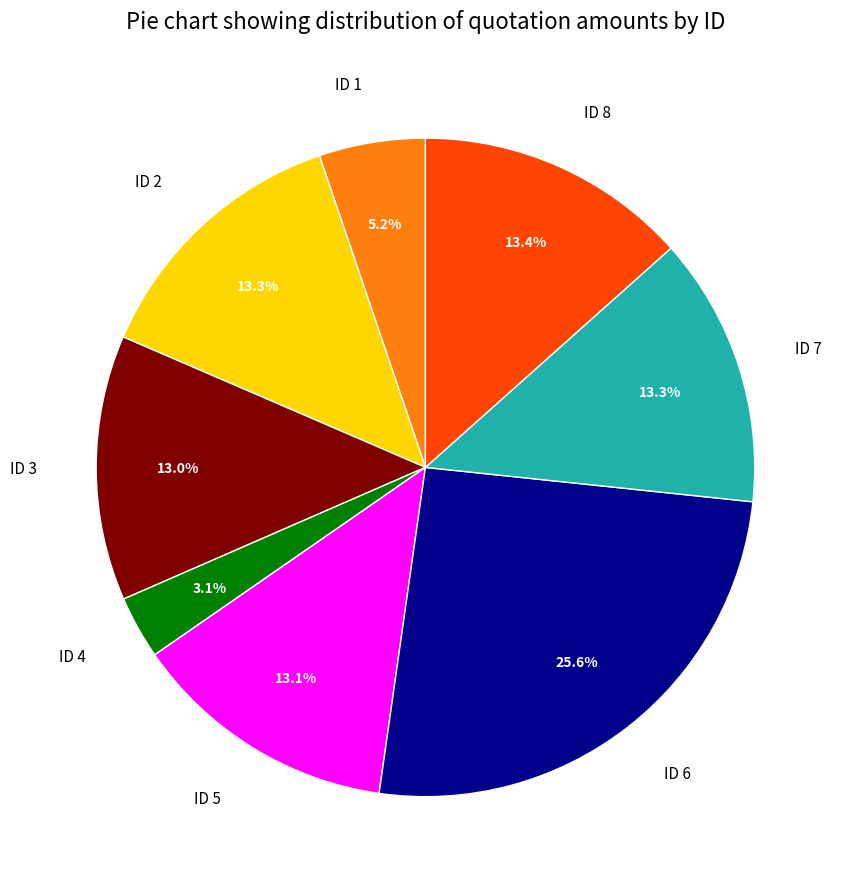

Does any single category account for the majority?

No